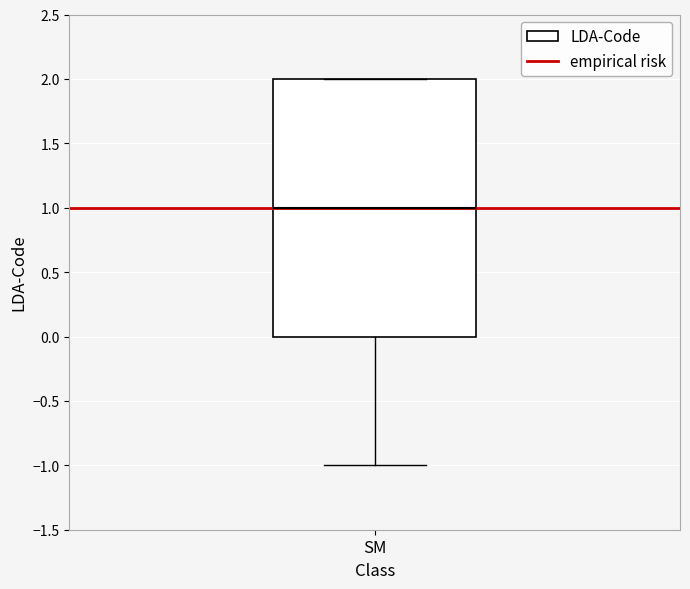

Read this box plot against the y-axis: the position of the median line, the range covered by the box, and the ends of both whiskers. The values are not printed on the chart, so give them approximately, as read against the axis.

median 1, box 0 to 2, whiskers -1 to 2